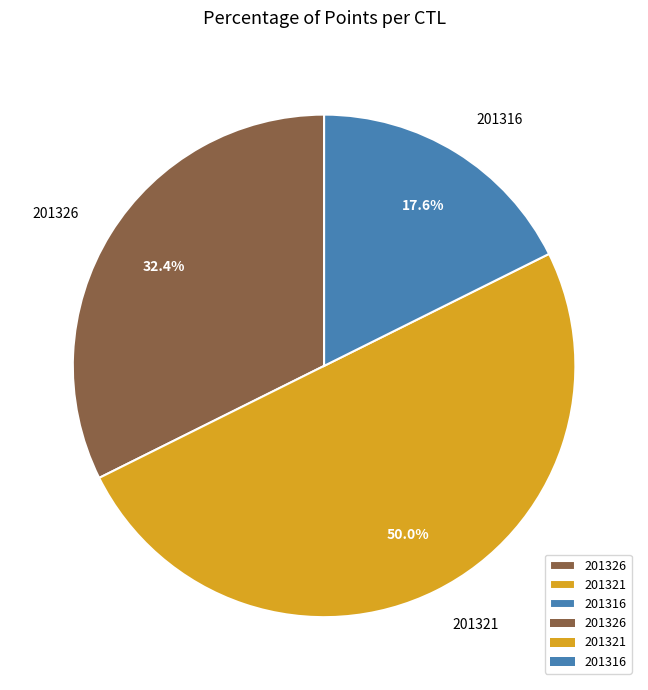

What percentage is the 201326 slice, to the nearest percent?

32%